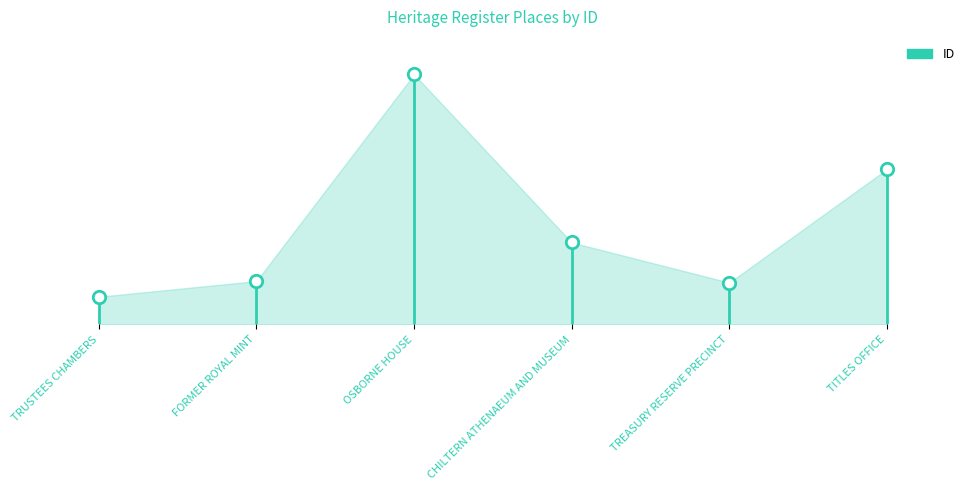

What is the change in value from TRUSTEES CHAMBERS to FORMER ROYAL MINT?

+299